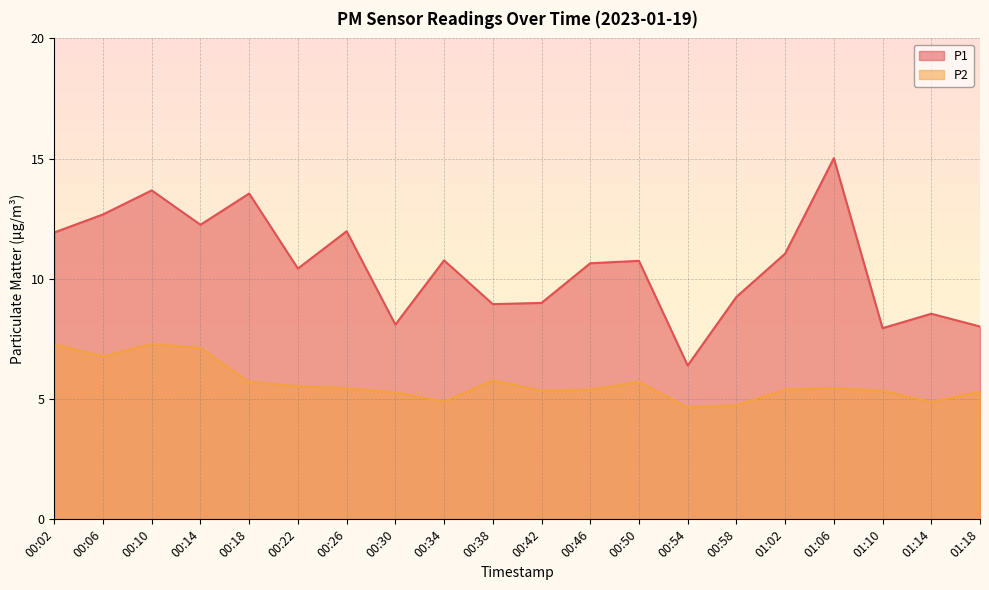

What is the difference between the highest and lowest values at 00:34?

5.9